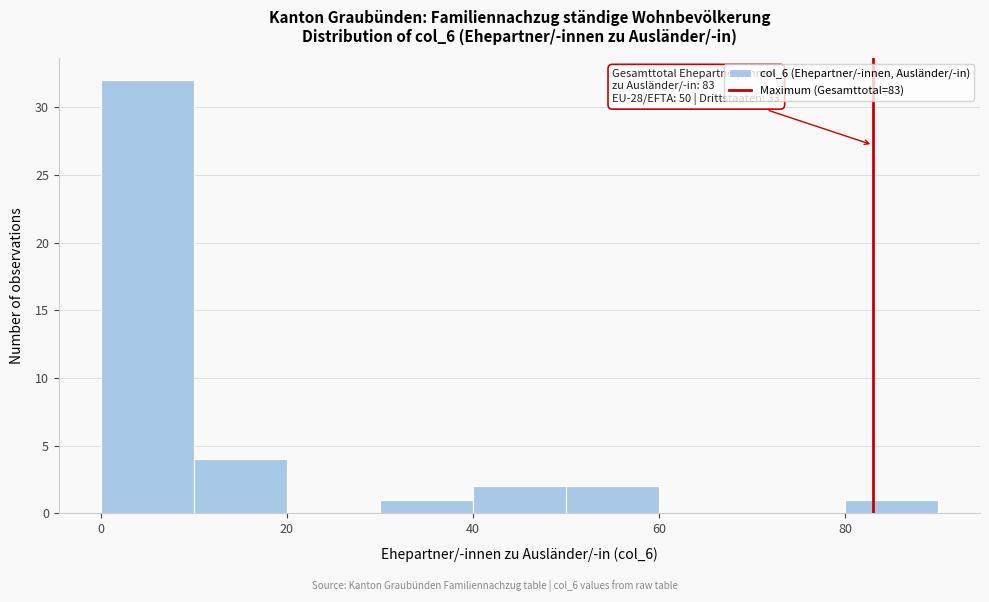

Which range on the x-axis has the tallest bar?

0 to 10